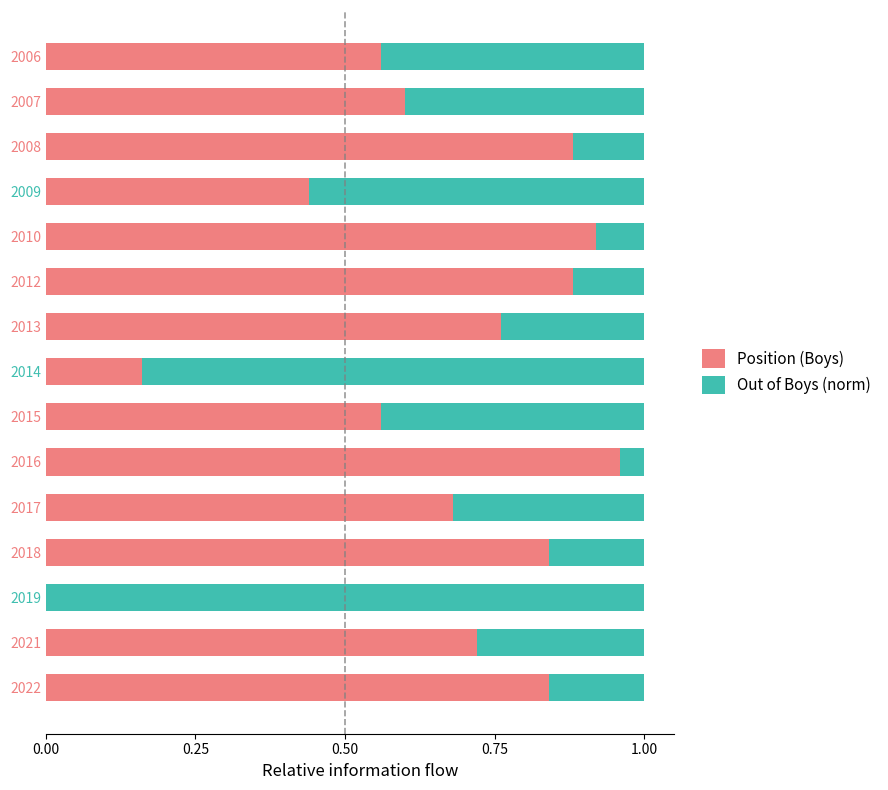

What is the sum of all Position (Boys) values?

9.8